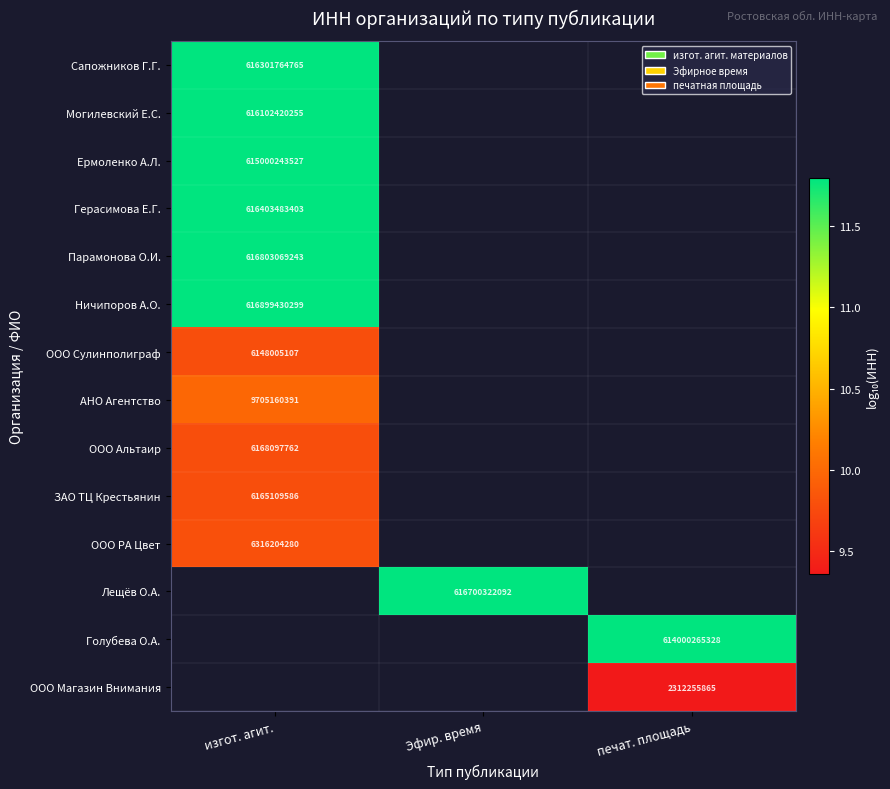

Rank the series by their maximum value, from highest to lowest.

Ничипоров А.О., Парамонова О.И., Герасимова Е.Г., Сапожников Г.Г., Могилевский Е.С., Ермоленко А.Л., АНО Агентство, ООО РА Цвет, ООО Альтаир, ООО Сулинполиграф, Лещёв О.А., Голубева О.А., ООО Магазин Внимания, ЗАО ТЦ Крестьянин